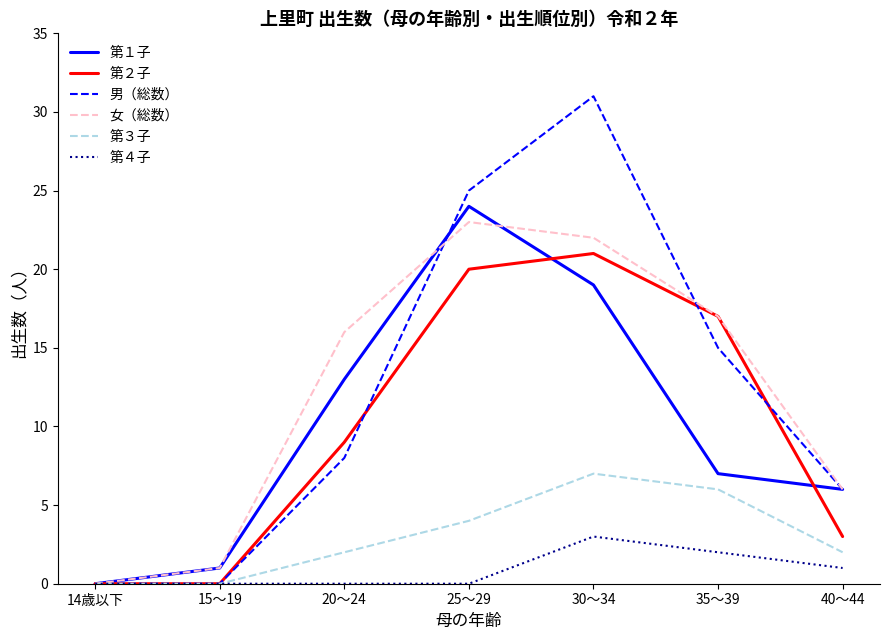

At which label does 第３子 reach its peak?

30～34